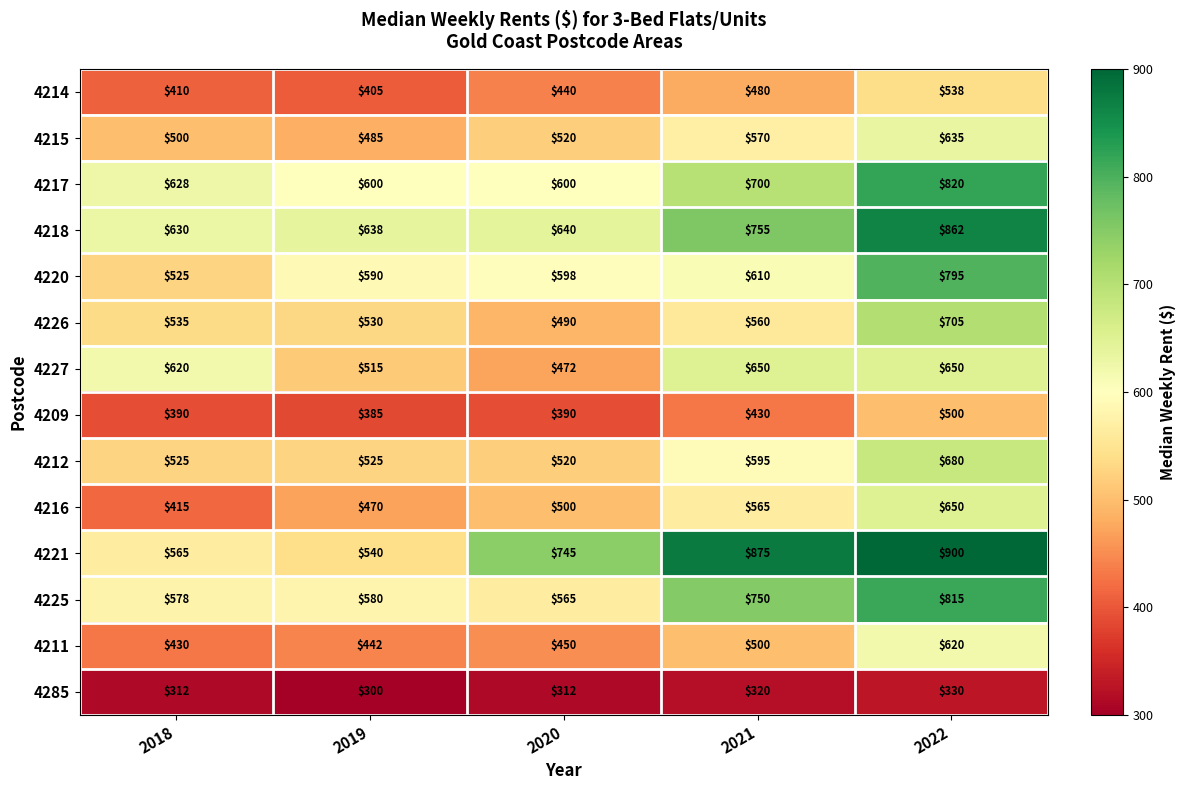

What is the spread (max minus min) of values at 2020?

433